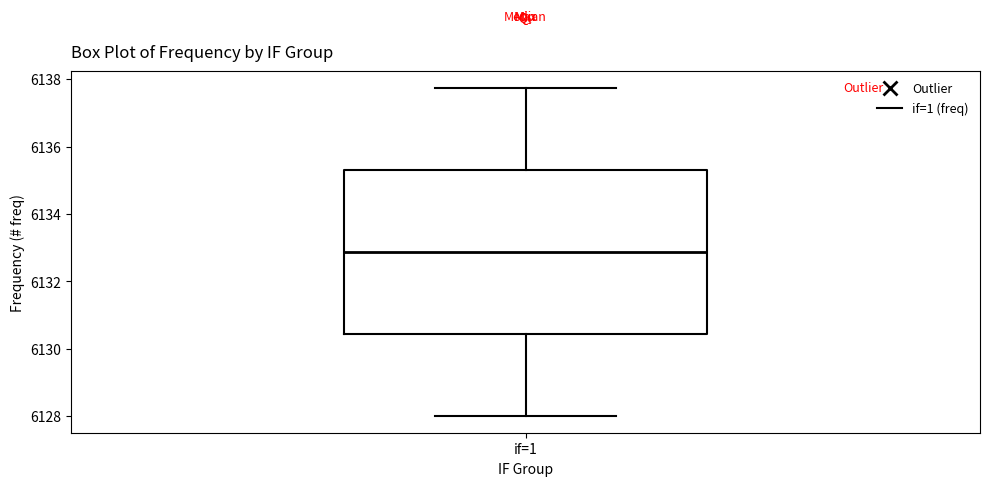

Transcribe this box plot: give where the median line is, the range the box spans, and where the two whiskers end, as read against the y-axis. The values are not printed on the chart, so give them approximately, as read against the axis.

median 6132.8, box 6130.4 to 6135.4, whiskers 6128.0 to 6137.8